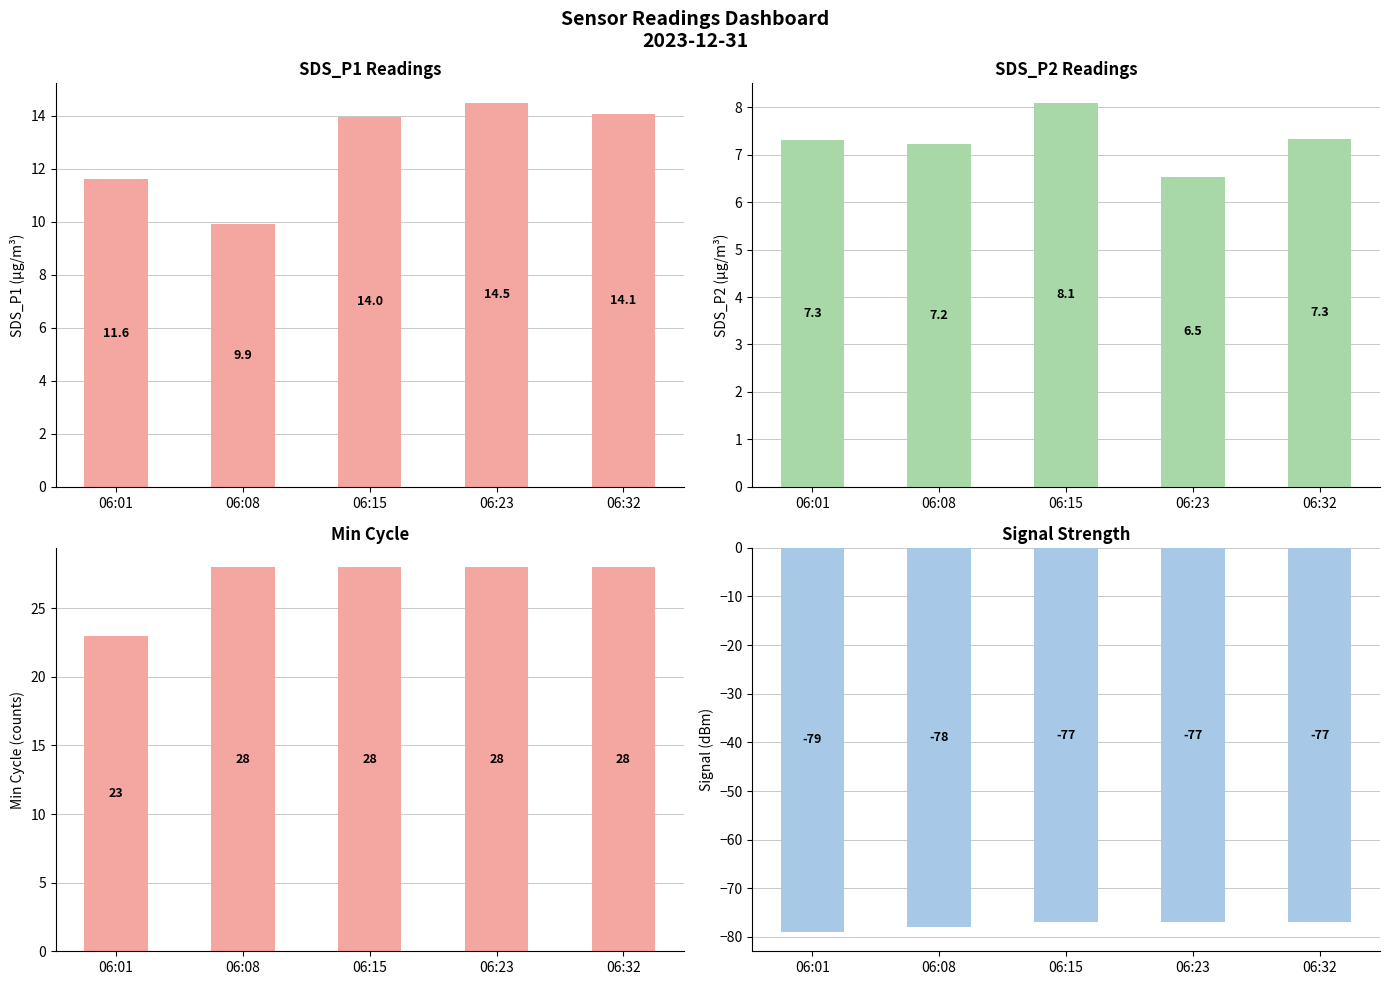

Which label corresponds to the largest value in the chart?

06:08